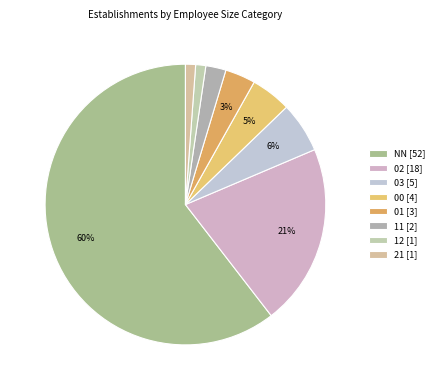

Which has a higher value, 03 or 00?

03